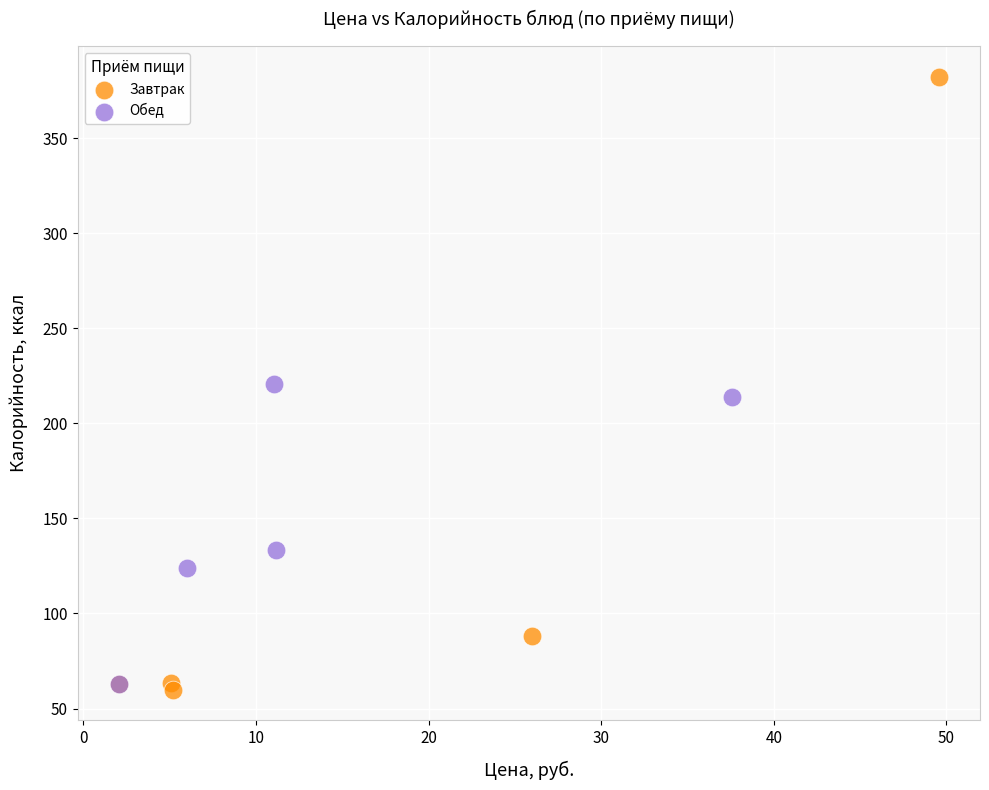

What are all the series names shown in the legend?

Завтрак, Обед